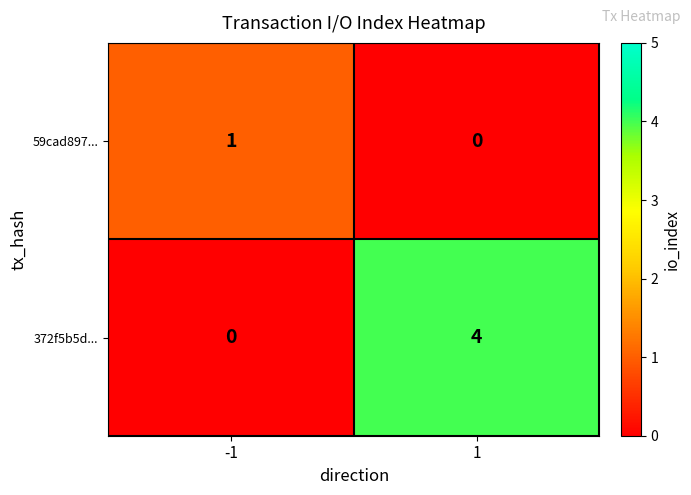

True or false: 372f5b5d... has a value of 1 at -1.

False